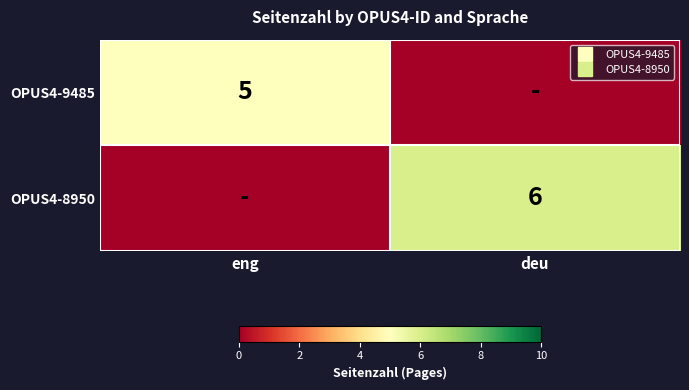

What is the average value of the OPUS4-8950 series?

3